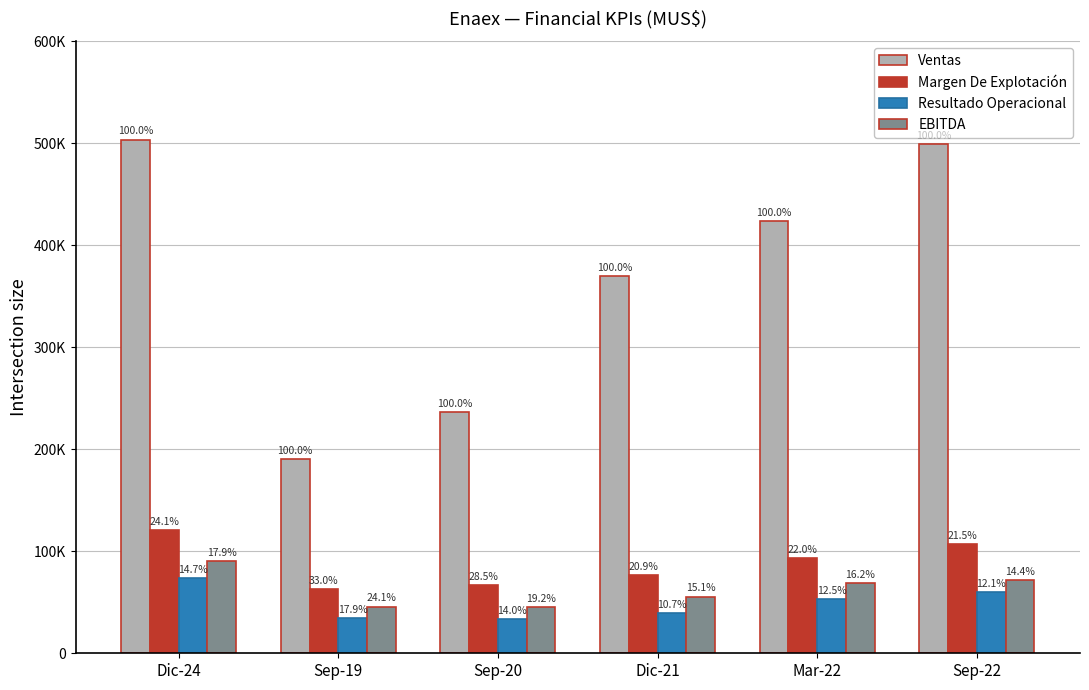

Reading right to left, list all the values displayed in this chart.

Ventas: 499459	423365	369335	236137	190517	503575
Margen De Explotación: 107140	93063	77015	67202	62821	121171
Resultado Operacional: 60420	53062	39460	33161	34122	73841
EBITDA: 72087	68739	55603	45346	45853	90211